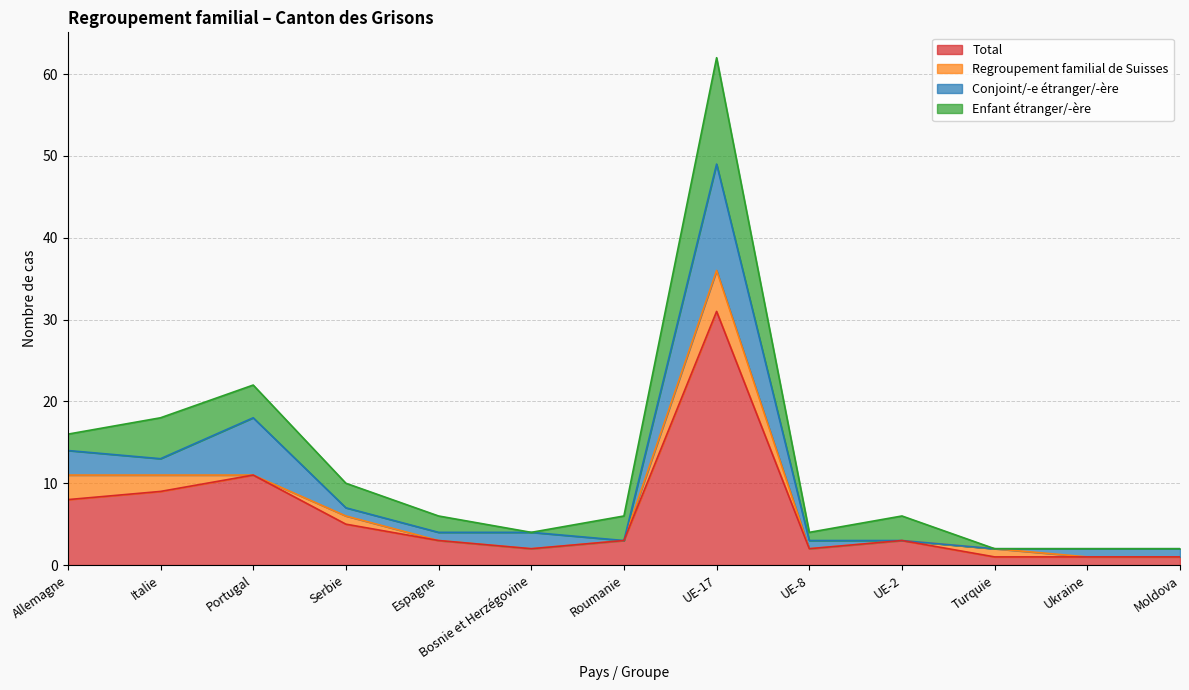

What is the difference between the maximum and minimum values in the Enfant étranger/-ère series?

13